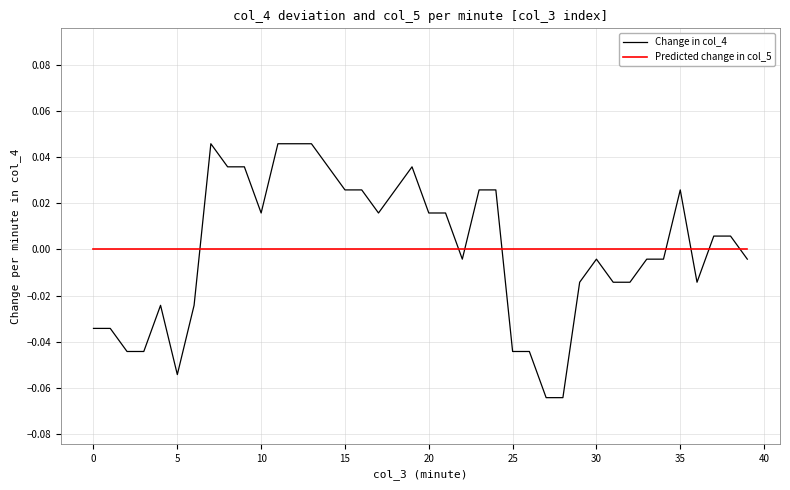

Rank the series by their maximum value, from highest to lowest.

Change in col_4, Predicted change in col_5